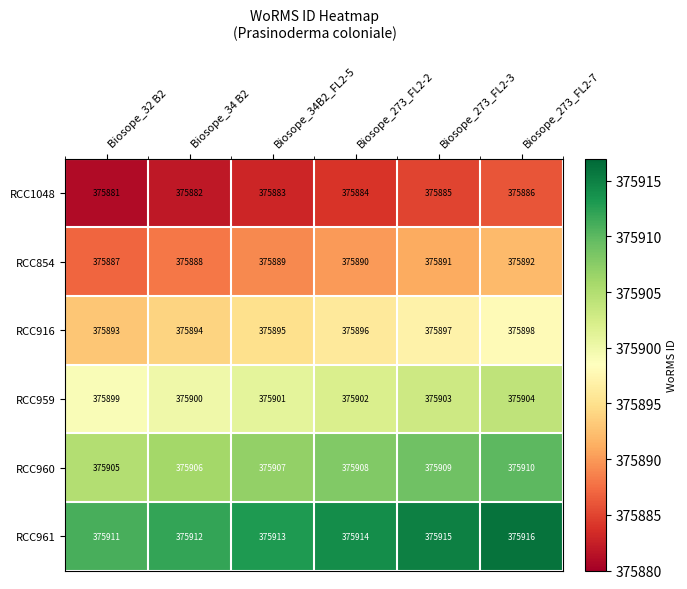

At how many categories does at least one series exceed 375909?

6